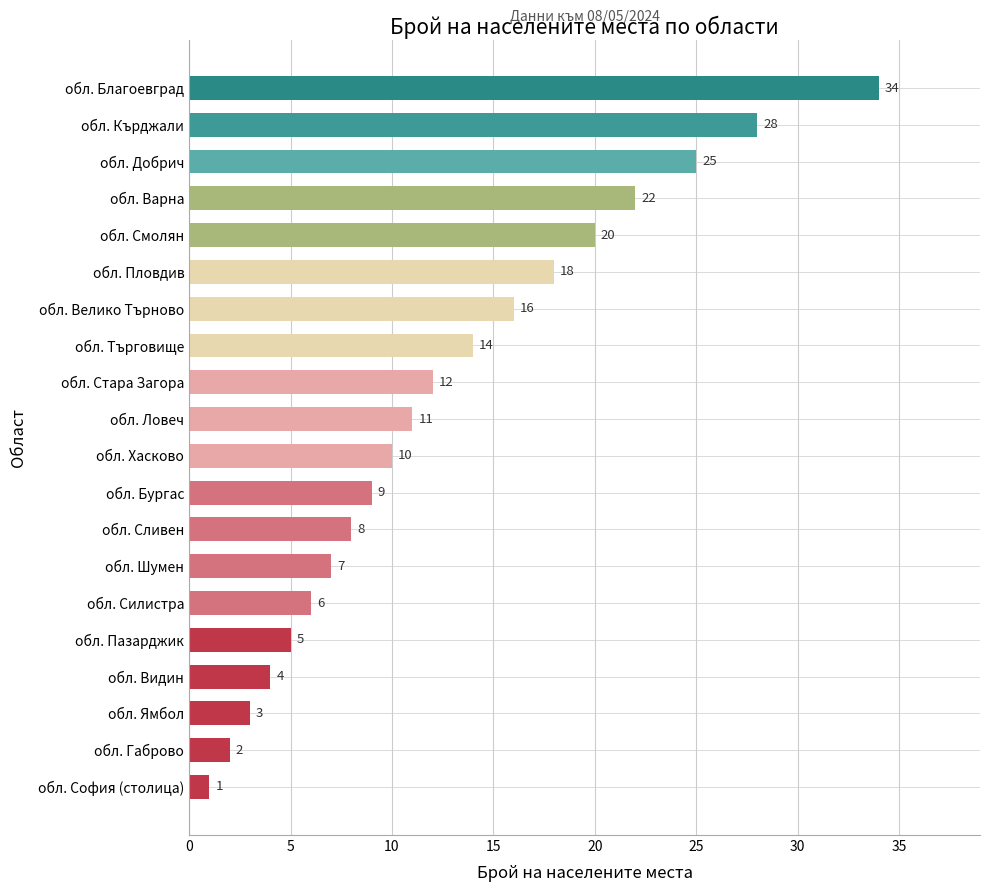

What value does the data have at обл. Смолян, to the nearest 10?

20